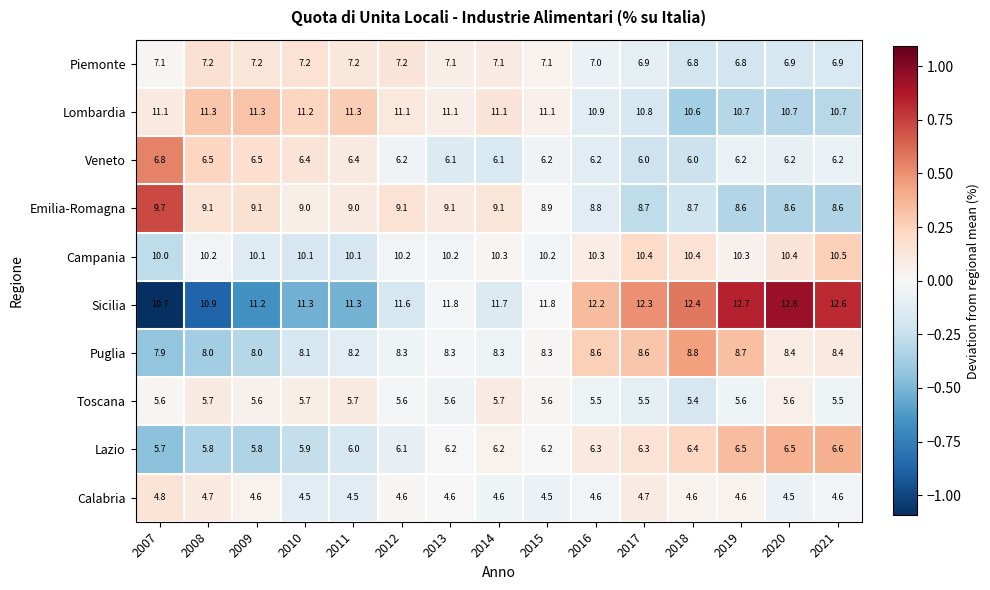

At which category is the sum across all series the highest?

2019